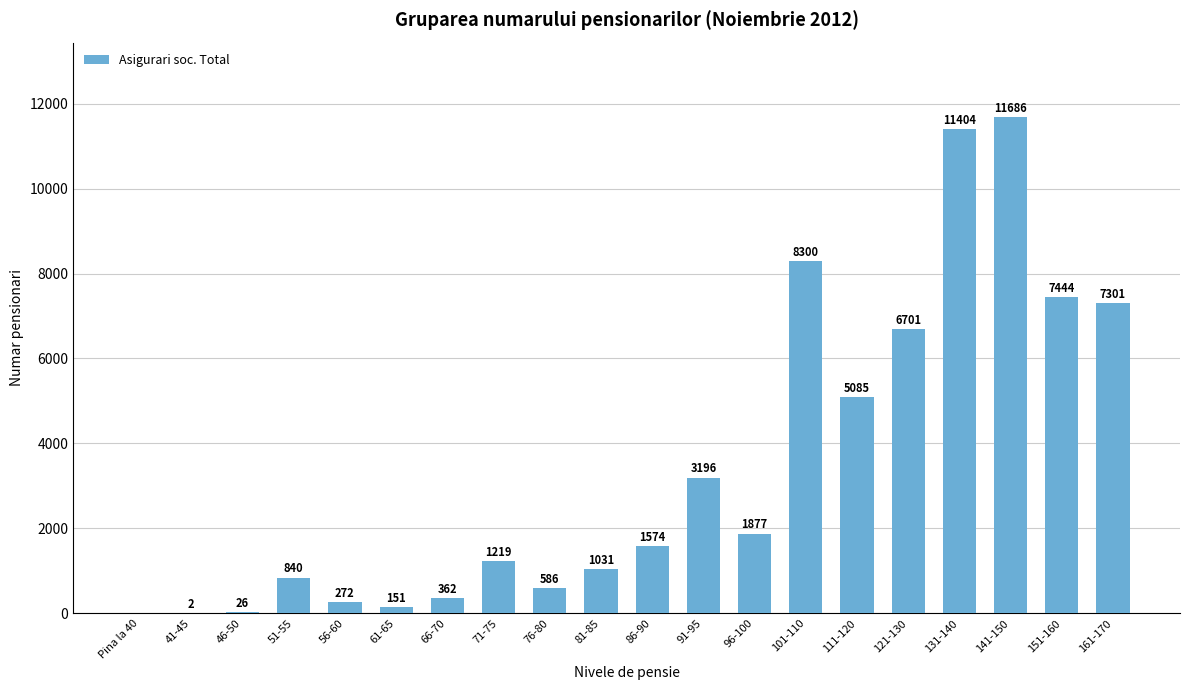

Reading left to right, extract all data points from this chart.

0	2	26	840	272	151	362	1219	586	1031	1574	3196	1877	8300	5085	6701	11404	11686	7444	7301